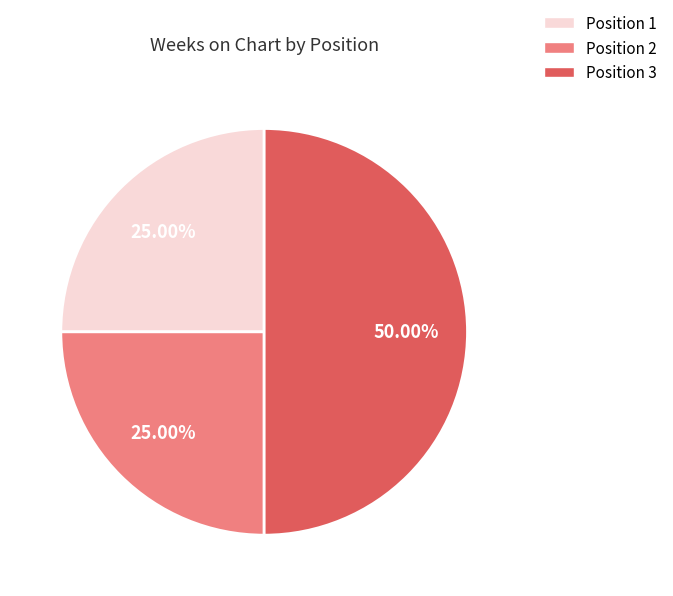

How many segments does this pie chart have?

3